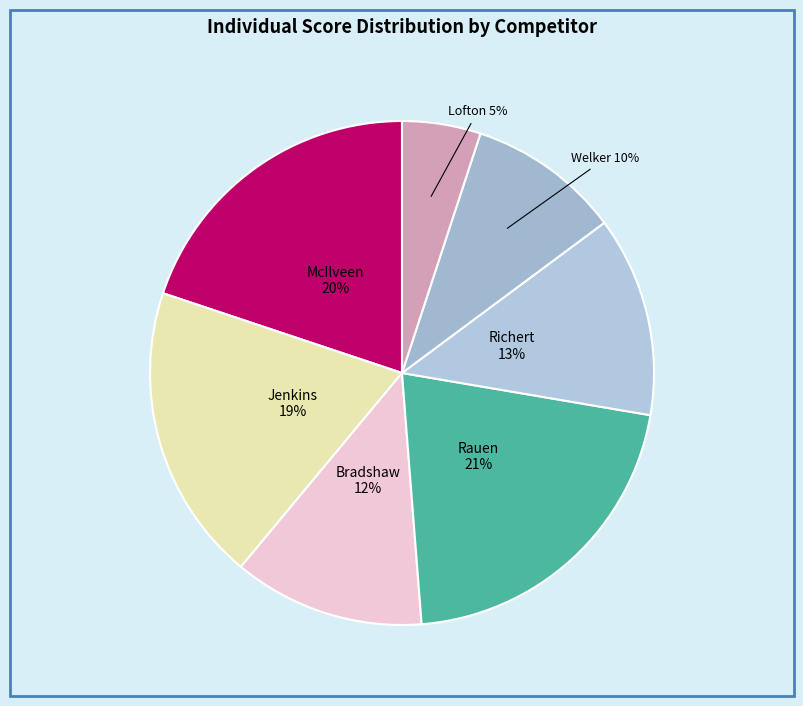

To the nearest percent, what is the difference between the largest and smallest slice percentages?

16%